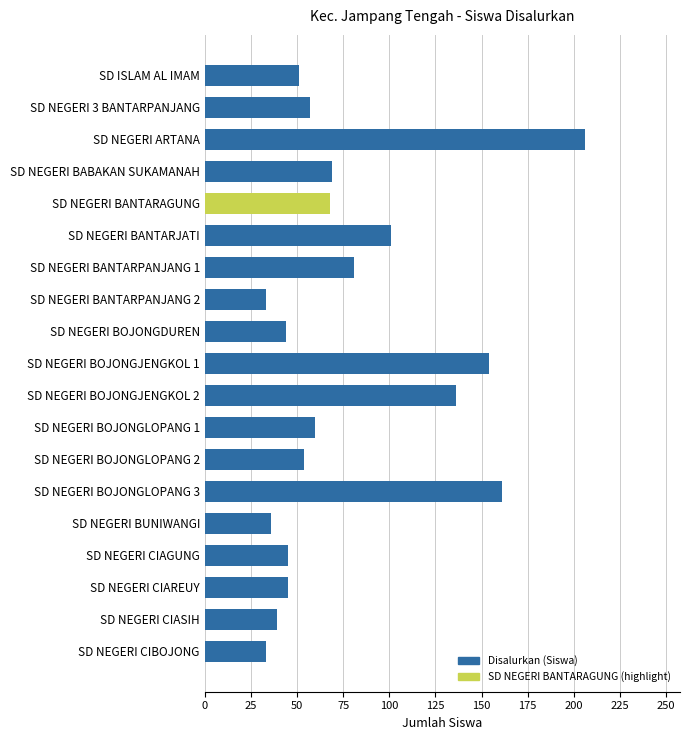

What is the greatest value displayed?

206